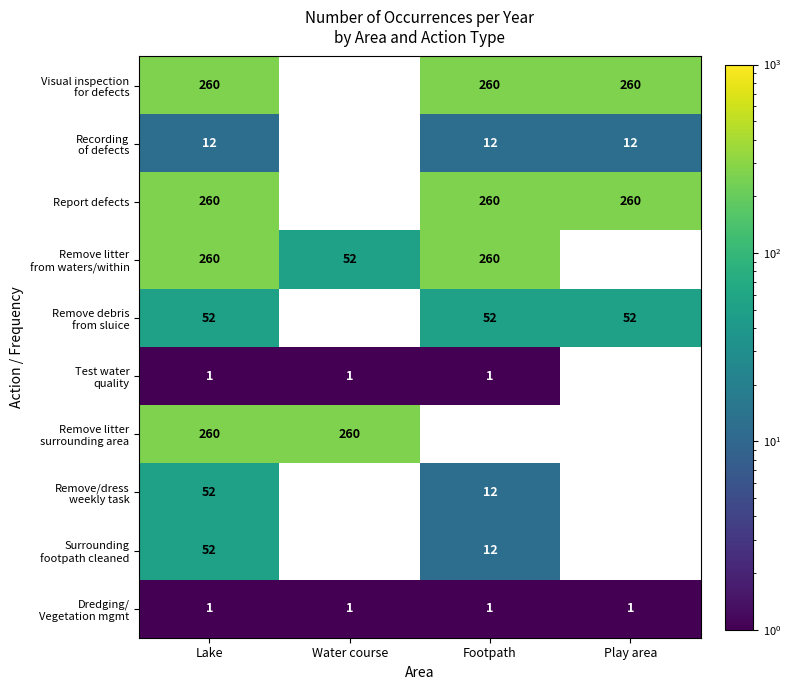

What is the total value across all series at Lake?

1210